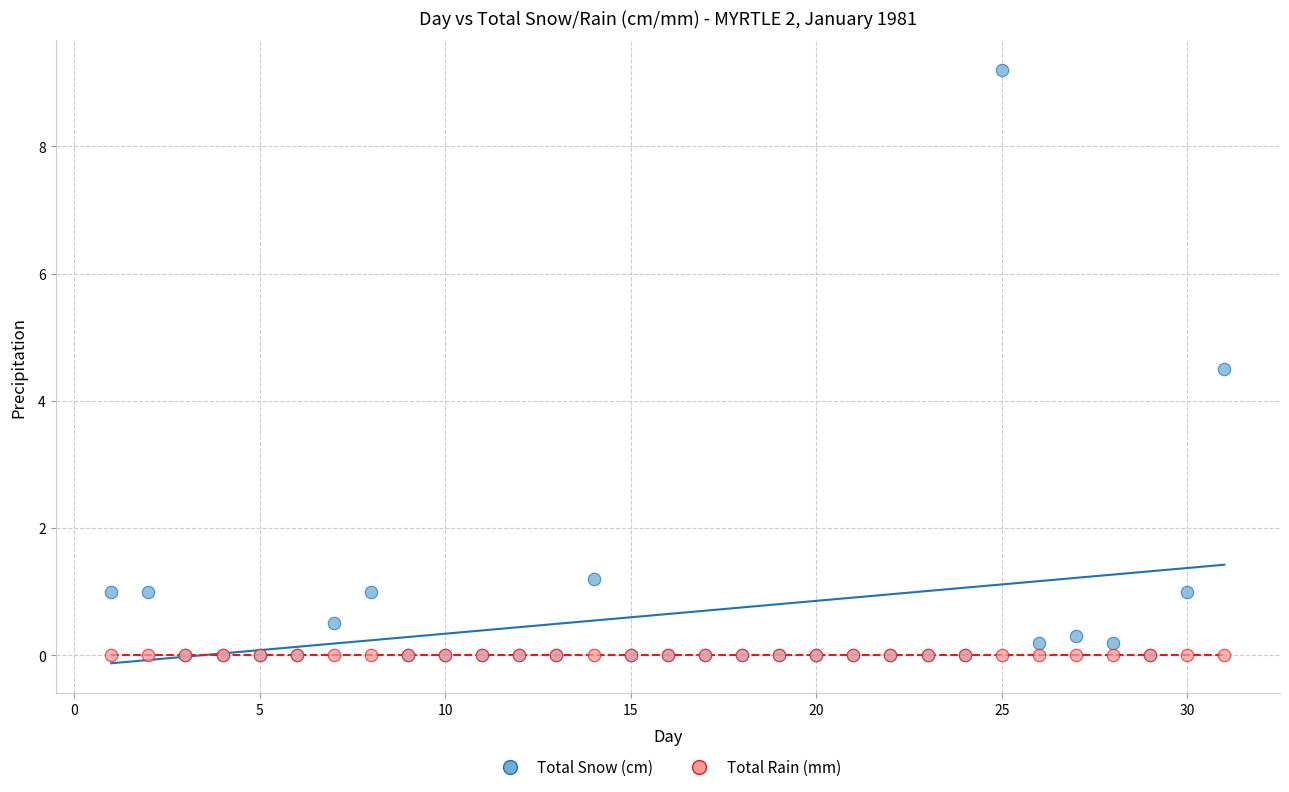

Across all series, what Y value is closest to 4?

4.5